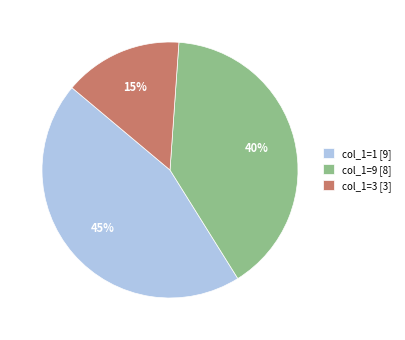

The col_1=1 [9] slice represents 45% of the pie. True or false?

True